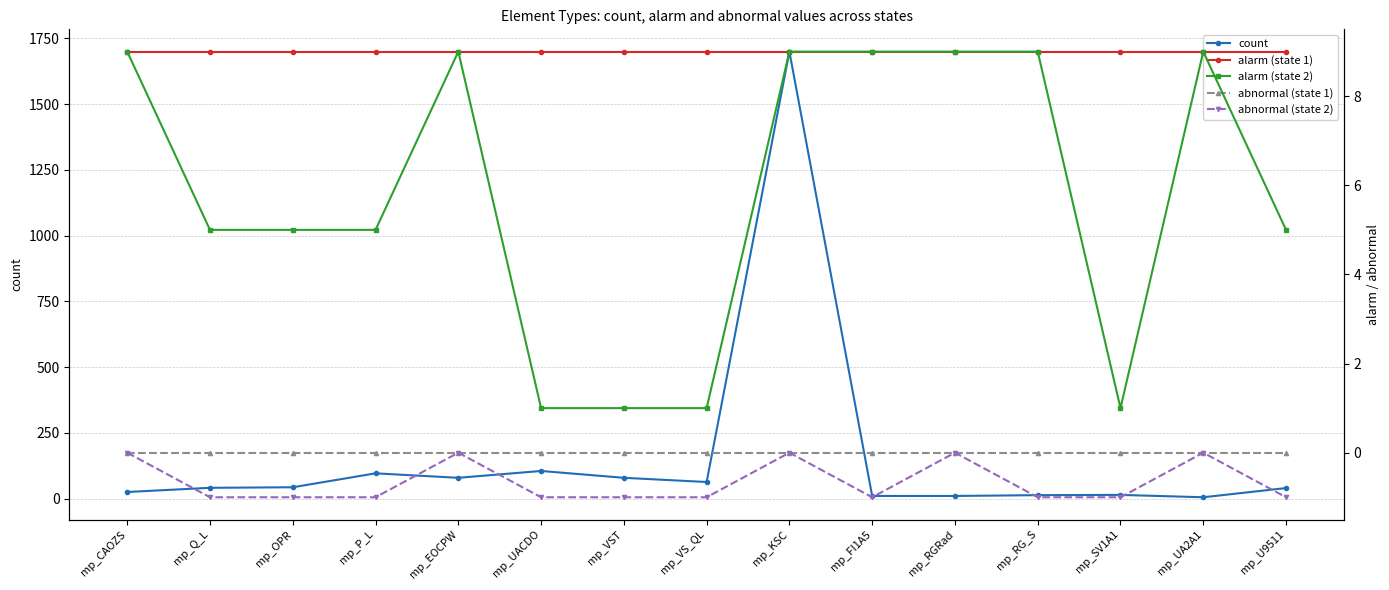

Is this an area chart (filled region under the line)?

No